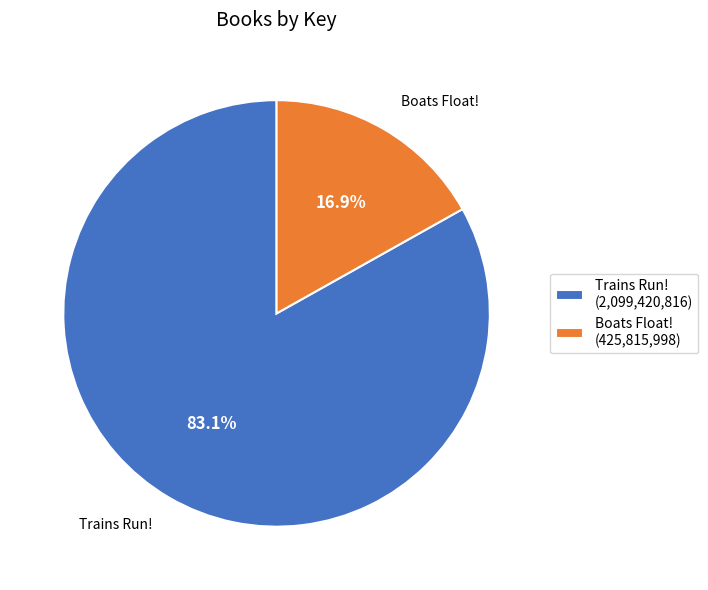

To the nearest percent, what portion does Boats Float! represent?

17%